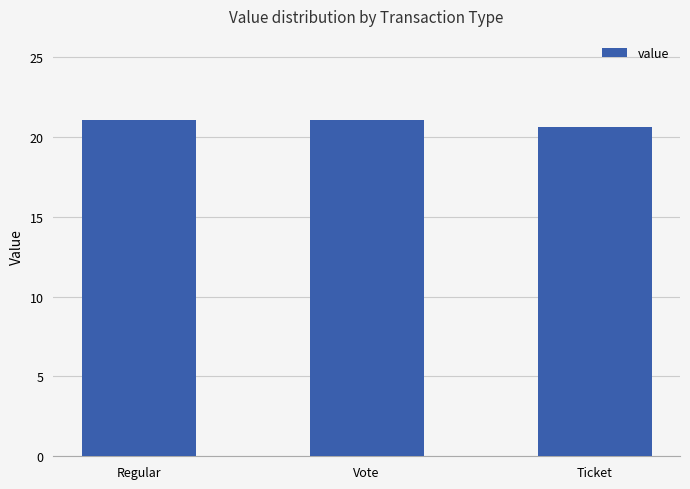

What is the approximate value at Regular?

21.1